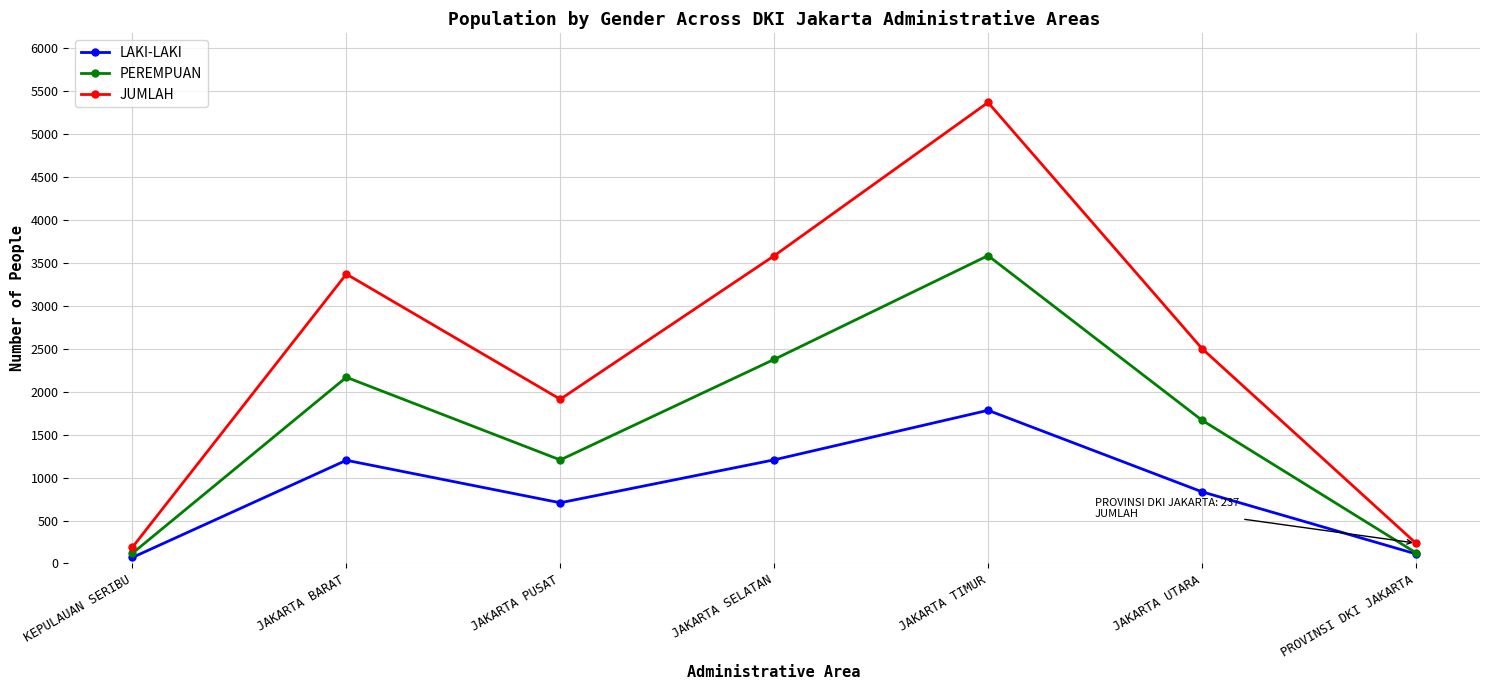

What is the spread (max minus min) of values at KEPULAUAN SERIBU?

119